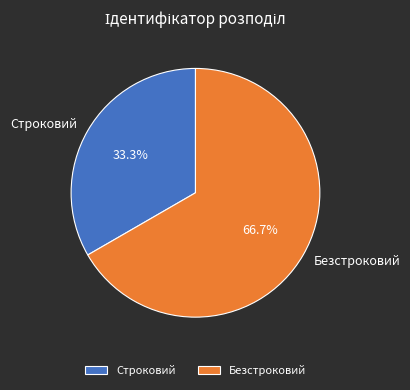

How much of the chart is everything except Безстроковий?

33.3%